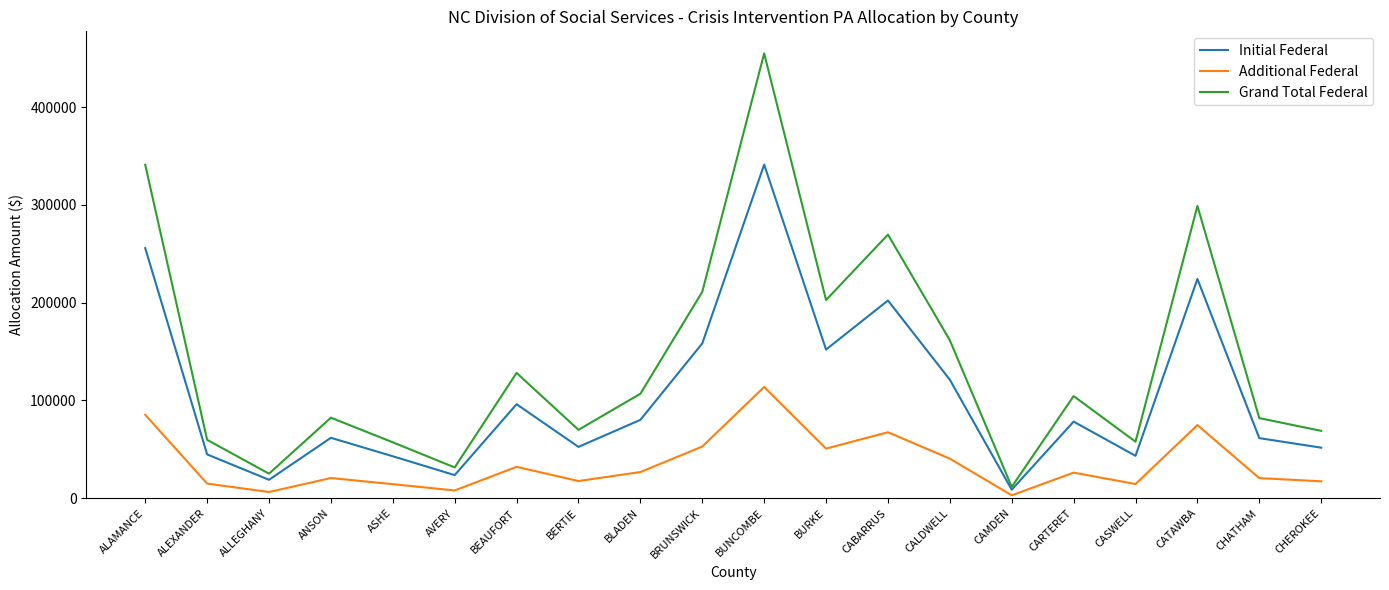

Which series has the widest spread of values?

Grand Total Federal